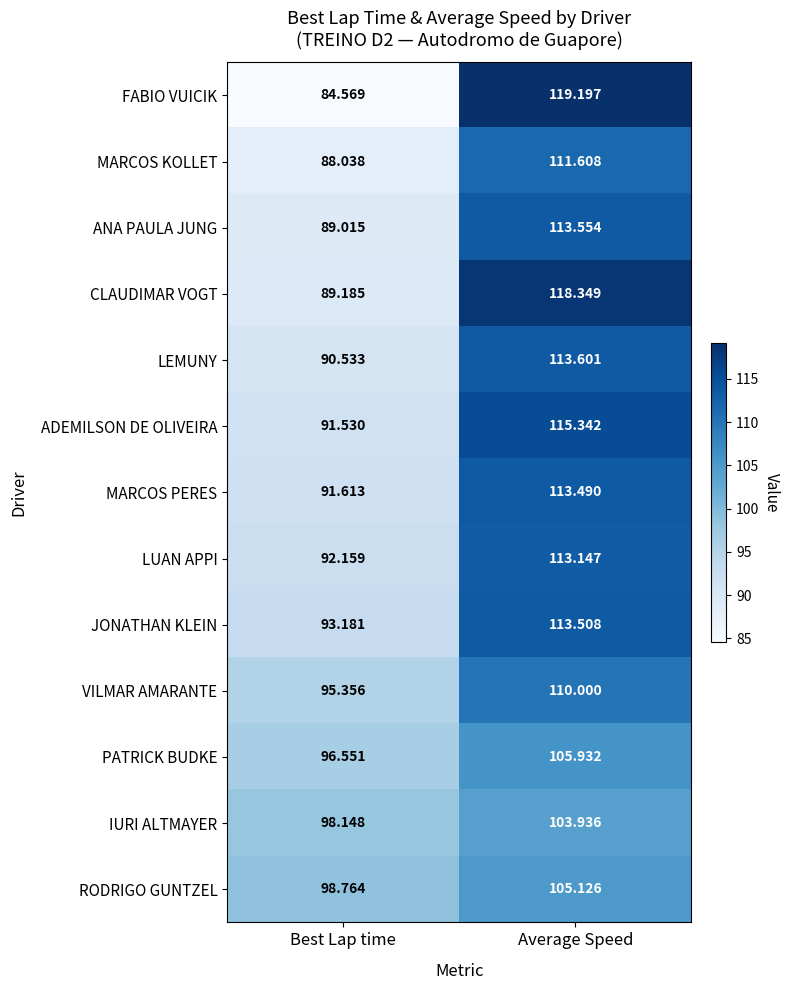

At which label does IURI ALTMAYER first exceed 103?

Average Speed